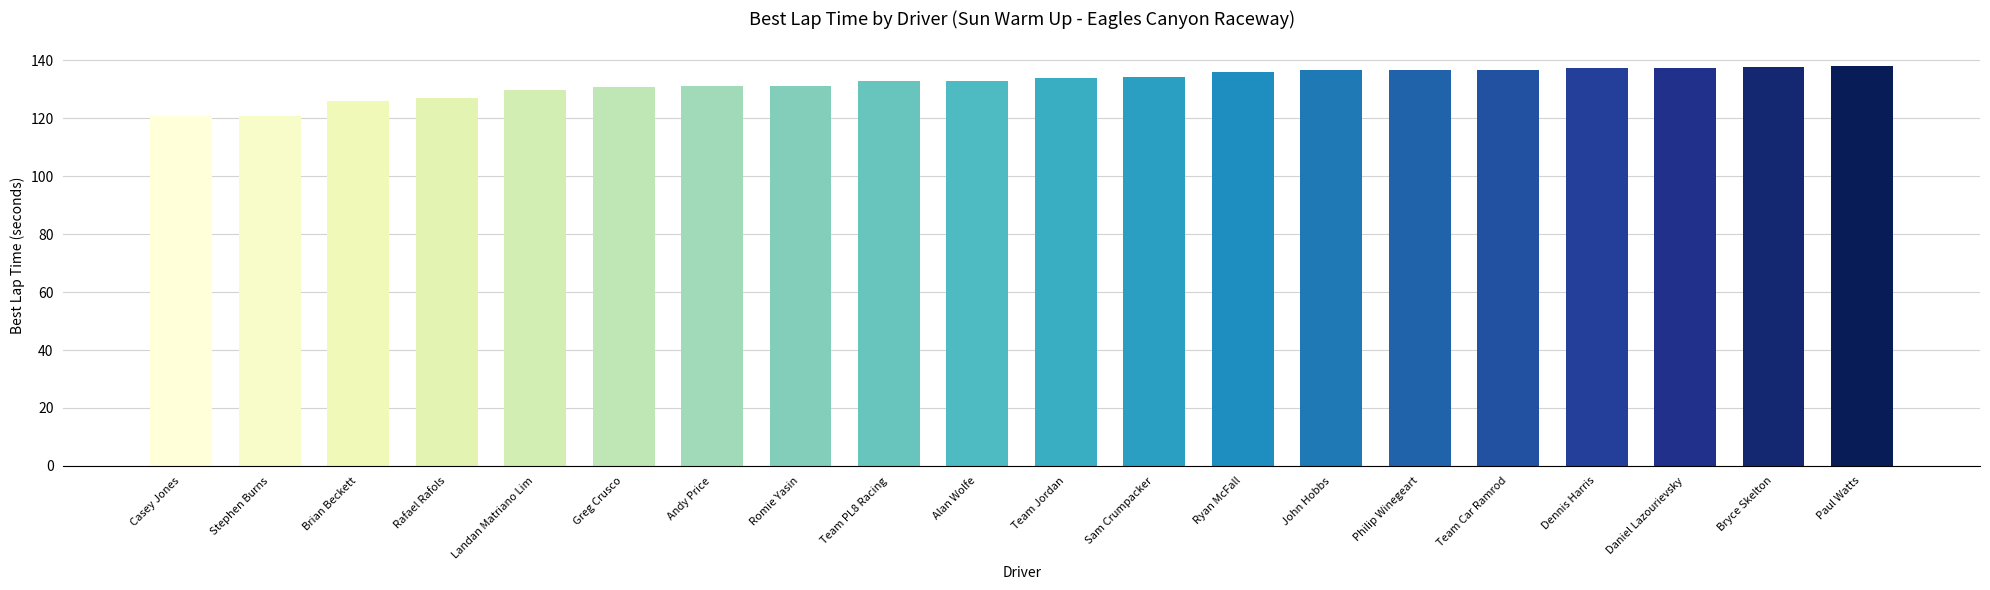

What is the minimum value shown in the chart?

120.6